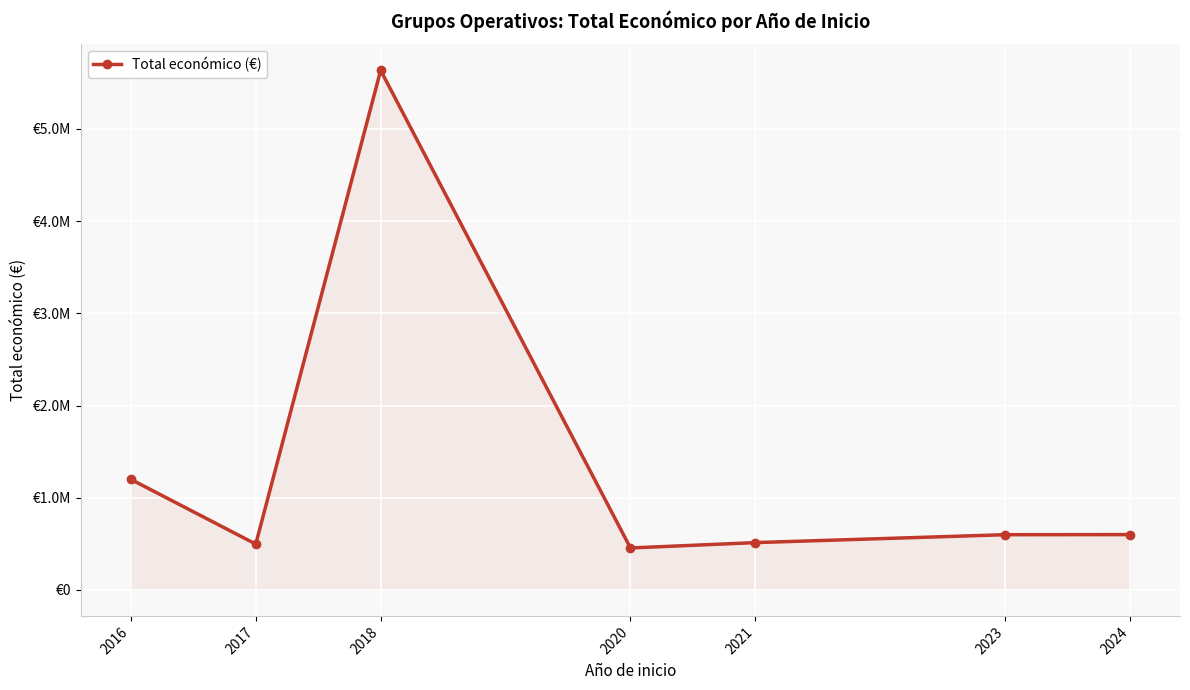

Where is the first local maximum?

2018